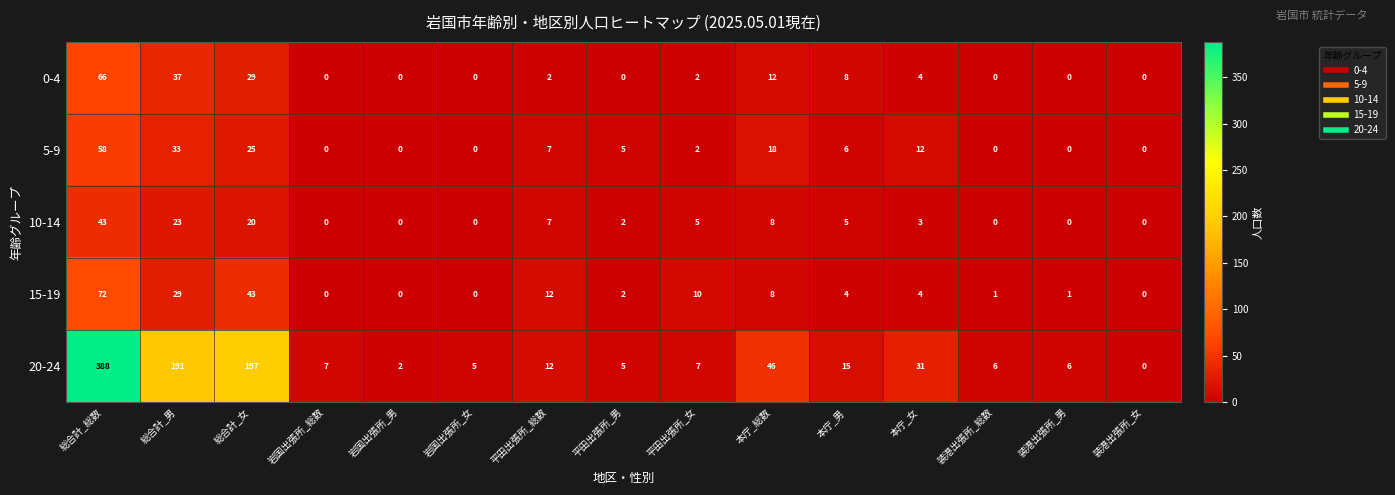

What is the difference between the maximum and minimum values in the 0-4 series?

66